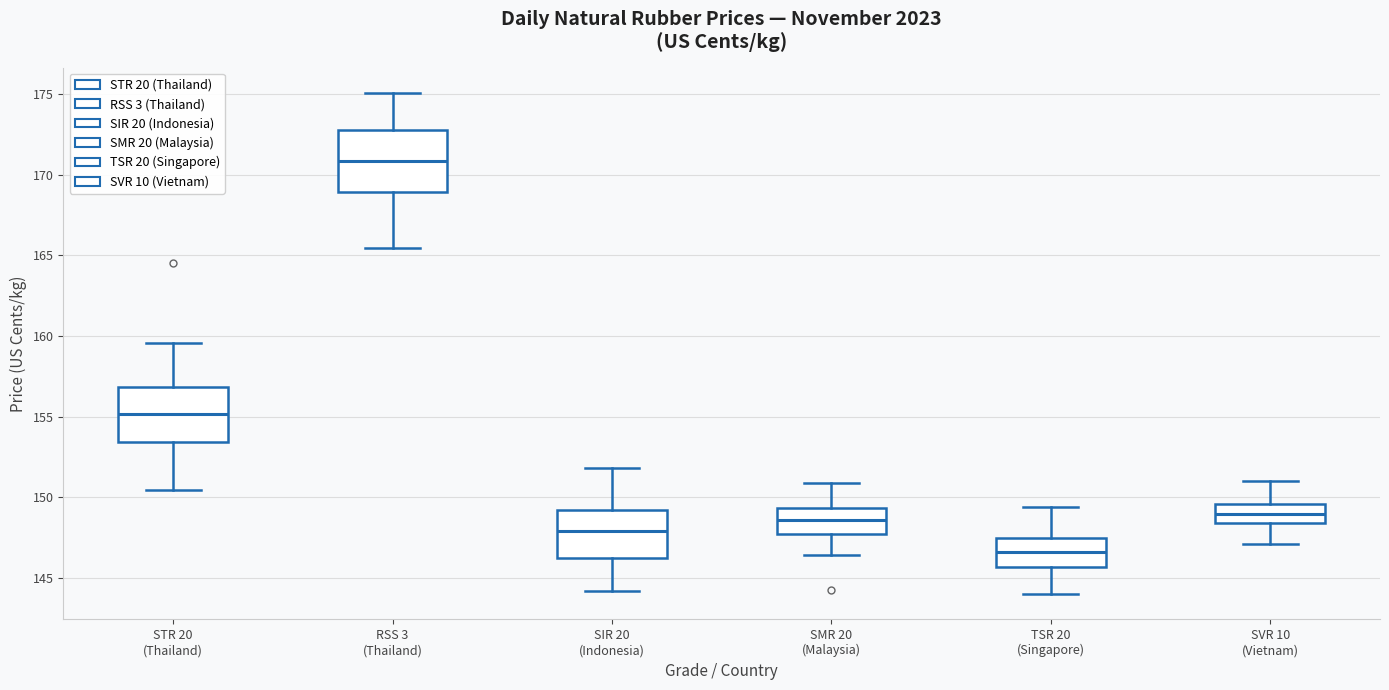

Where does the lower whisker of the box for SVR 10 (Vietnam) end on the y-axis? The values are not printed on the chart, so give them approximately, as read against the axis.

147.0